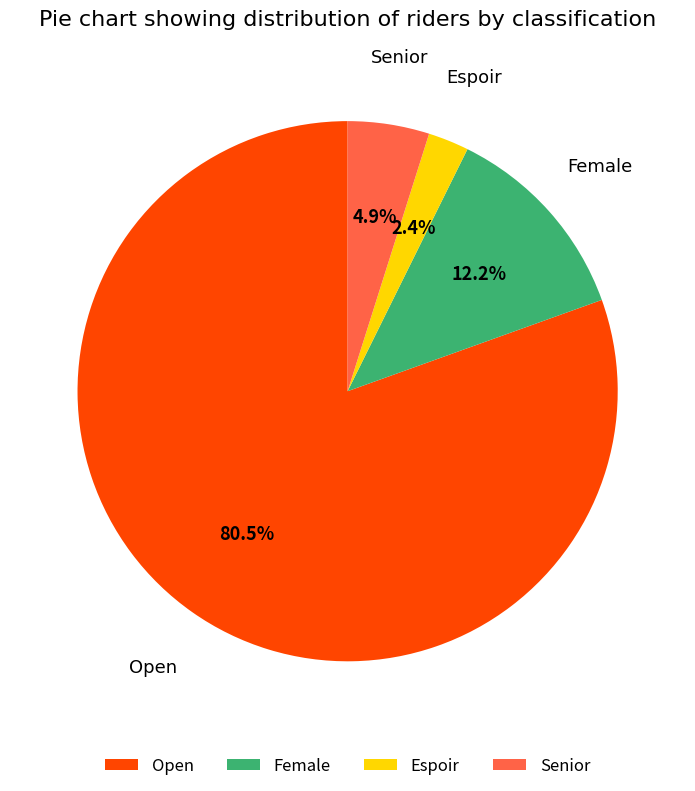

What percentage is the Female slice, to the nearest percent?

12%